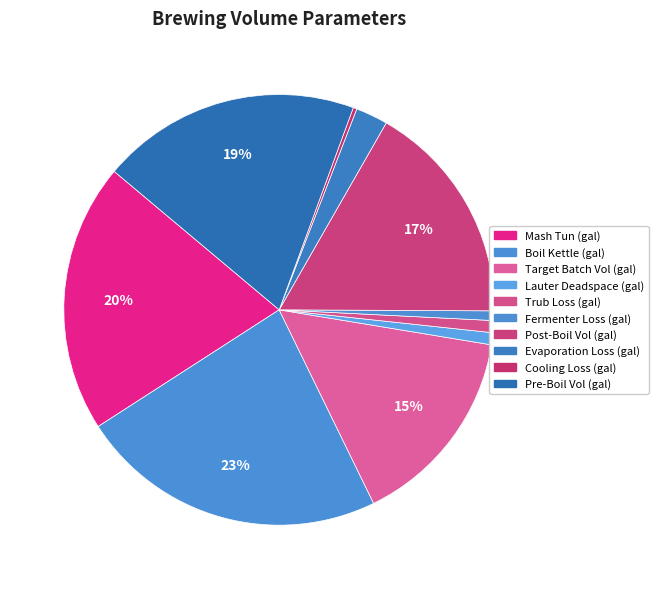

Do Target Batch Vol (gal) and Lauter Deadspace (gal) together represent more than half of the pie?

No